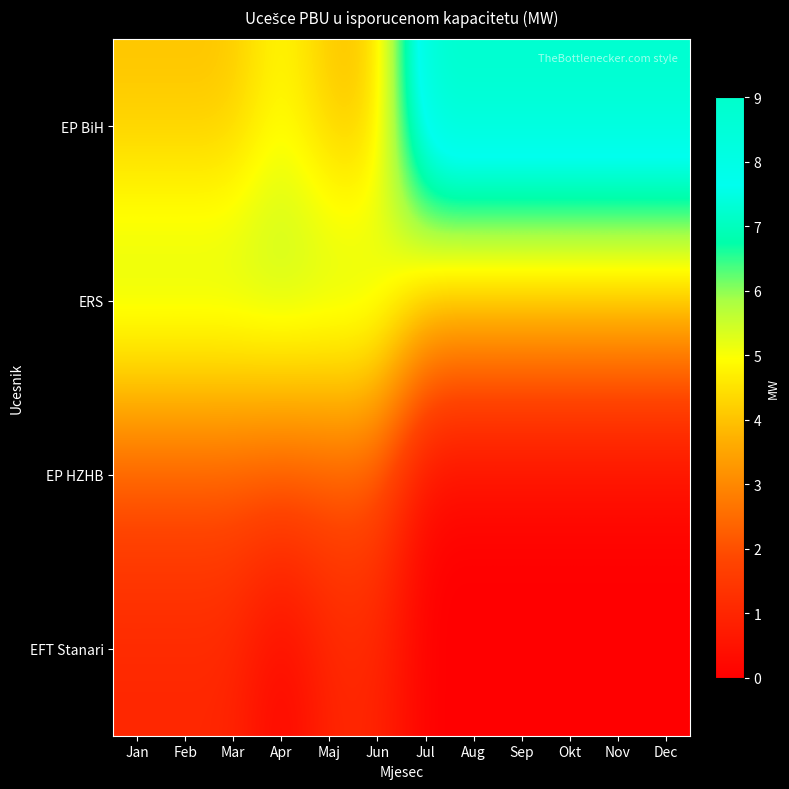

Reading right to left, extract all data points from this chart.

EP BiH: Dec=9	Nov=9	Okt=9	Sep=9	Aug=9	Jul=9	Jun=4	Maj=4	Apr=5	Mar=4	Feb=4	Jan=4
ERS: Dec=4	Nov=4	Okt=4	Sep=4	Aug=4	Jul=4	Jun=6	Maj=6	Apr=6	Mar=6	Feb=6	Jan=6
EP HZHB: Dec=0	Nov=0	Okt=0	Sep=0	Aug=0	Jul=0	Jun=2	Maj=2	Apr=2	Mar=2	Feb=2	Jan=2
EFT Stanari: Dec=0	Nov=0	Okt=0	Sep=0	Aug=0	Jul=0	Jun=1	Maj=1	Apr=0	Mar=1	Feb=1	Jan=1